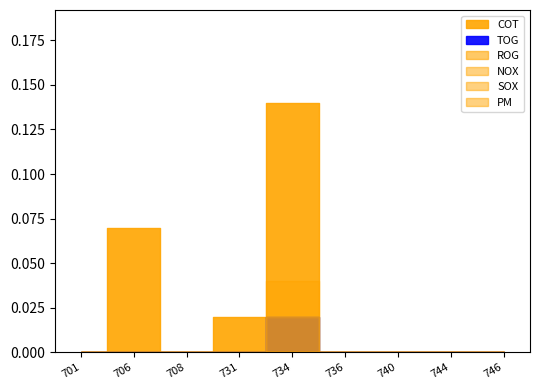

How many lines are shown in the chart?

6